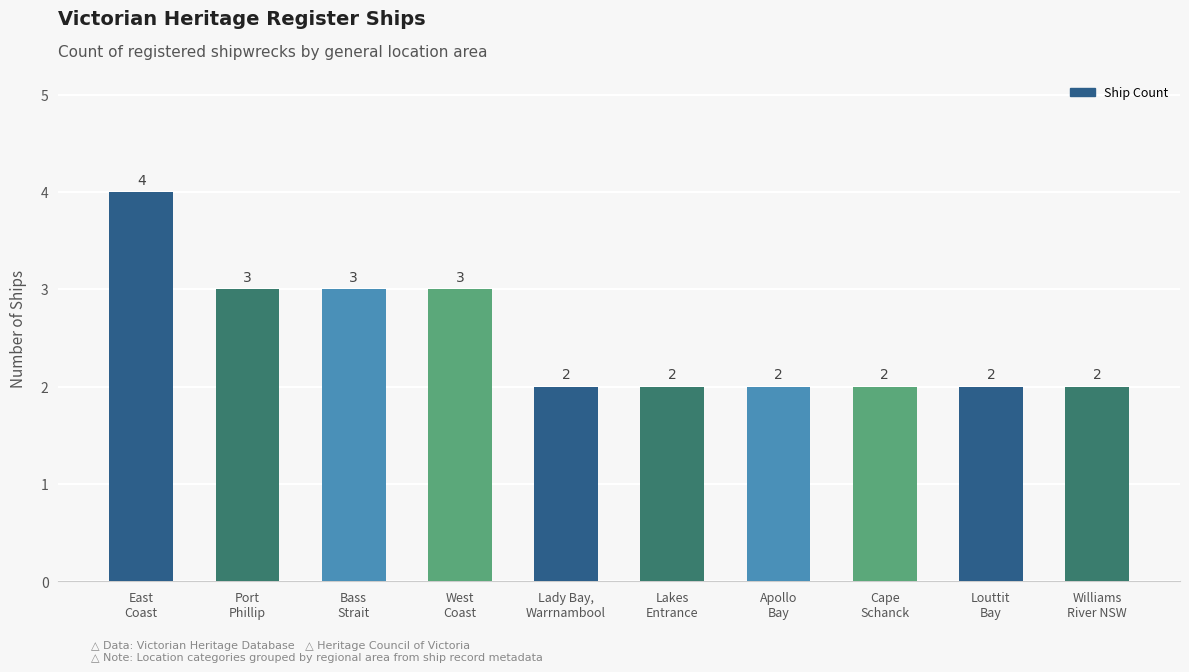

Count the values in the range 2 to 3.

9